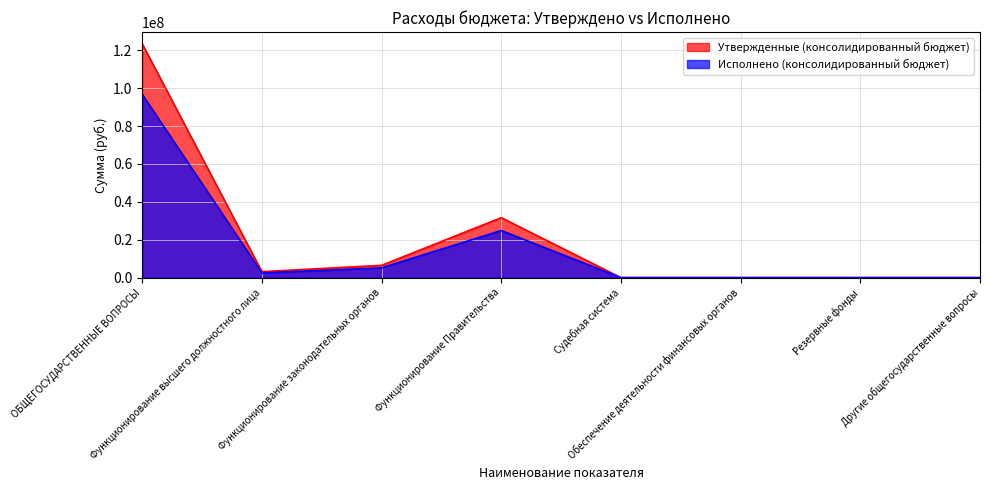

What position from the right is Другие общегосударственные вопросы?

1